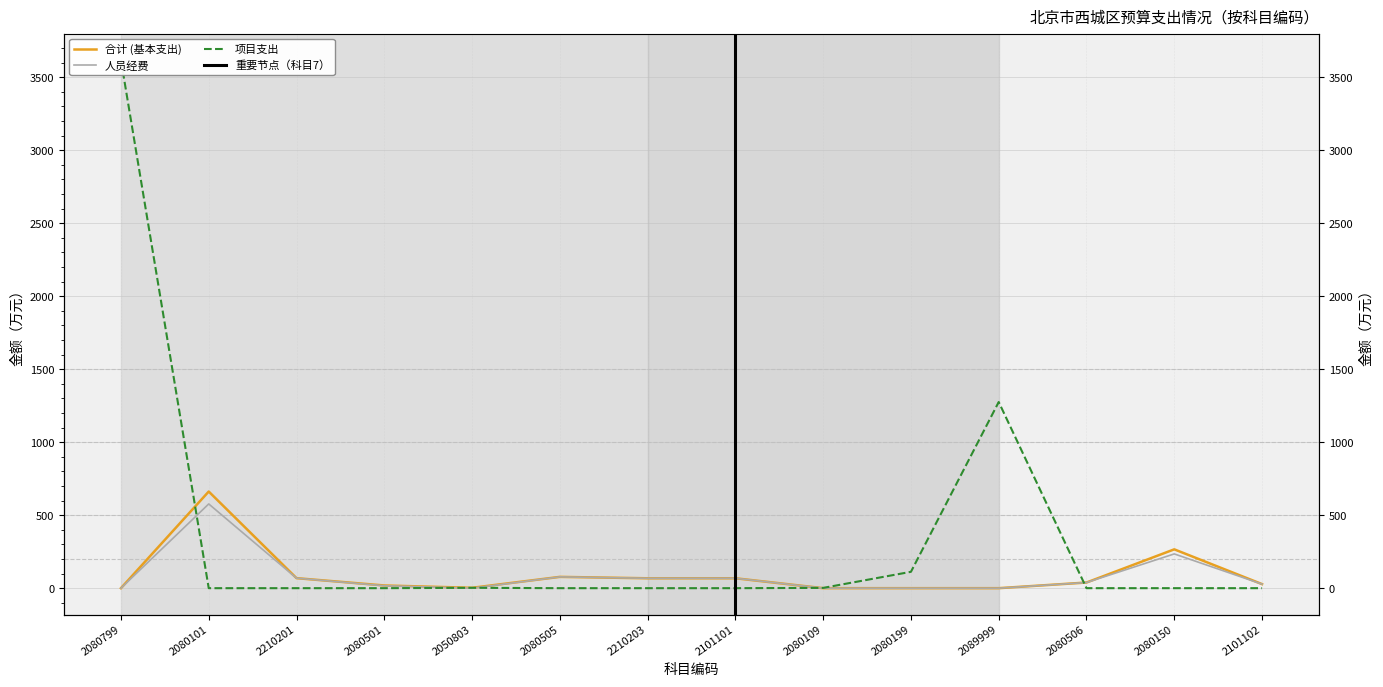

What is the total value across all series at 2080199?

112.1